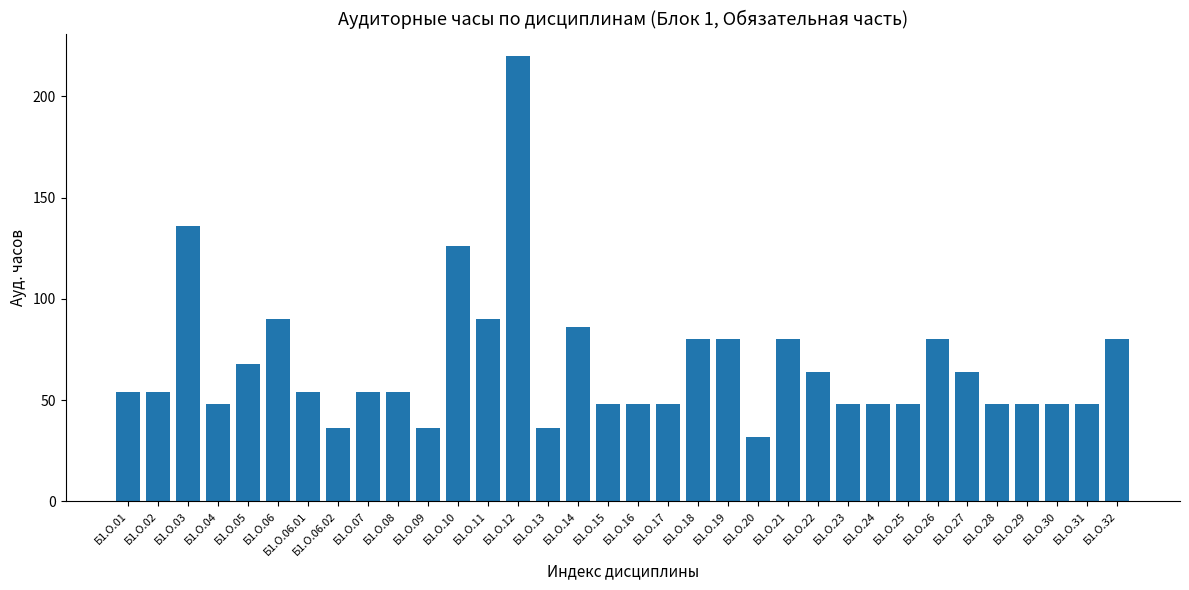

Reading left to right, extract all data points from this chart.

Б1.О.01=54	Б1.О.02=54	Б1.О.03=136	Б1.О.04=48	Б1.О.05=68	Б1.О.06=90	Б1.О.06.01=54	Б1.О.06.02=36	Б1.О.07=54	Б1.О.08=54	Б1.О.09=36	Б1.О.10=126	Б1.О.11=90	Б1.О.12=220	Б1.О.13=36	Б1.О.14=86	Б1.О.15=48	Б1.О.16=48	Б1.О.17=48	Б1.О.18=80	Б1.О.19=80	Б1.О.20=32	Б1.О.21=80	Б1.О.22=64	Б1.О.23=48	Б1.О.24=48	Б1.О.25=48	Б1.О.26=80	Б1.О.27=64	Б1.О.28=48	Б1.О.29=48	Б1.О.30=48	Б1.О.31=48	Б1.О.32=80